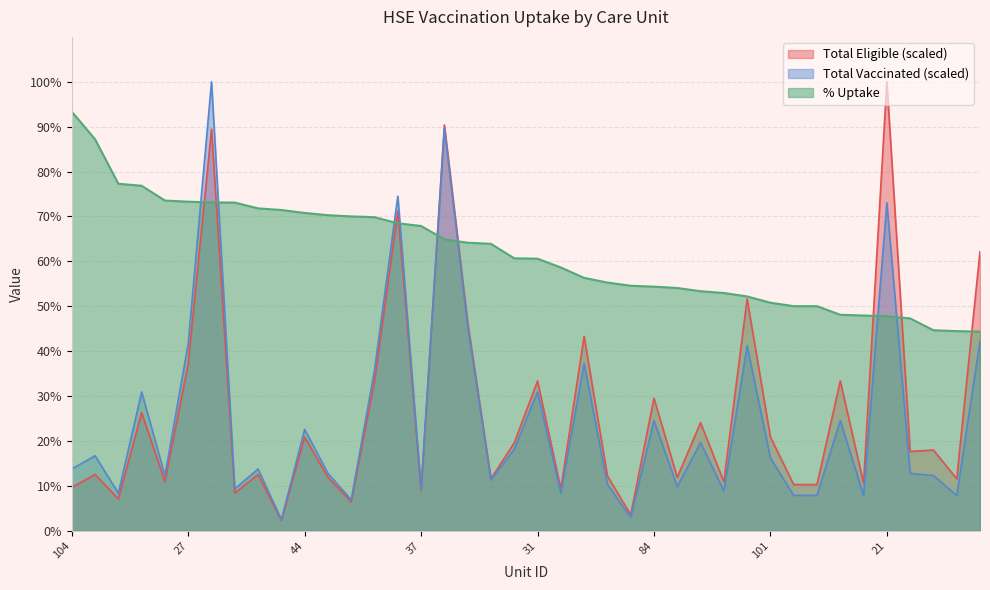

What is the highest value of the Total Eligible series?

100.0